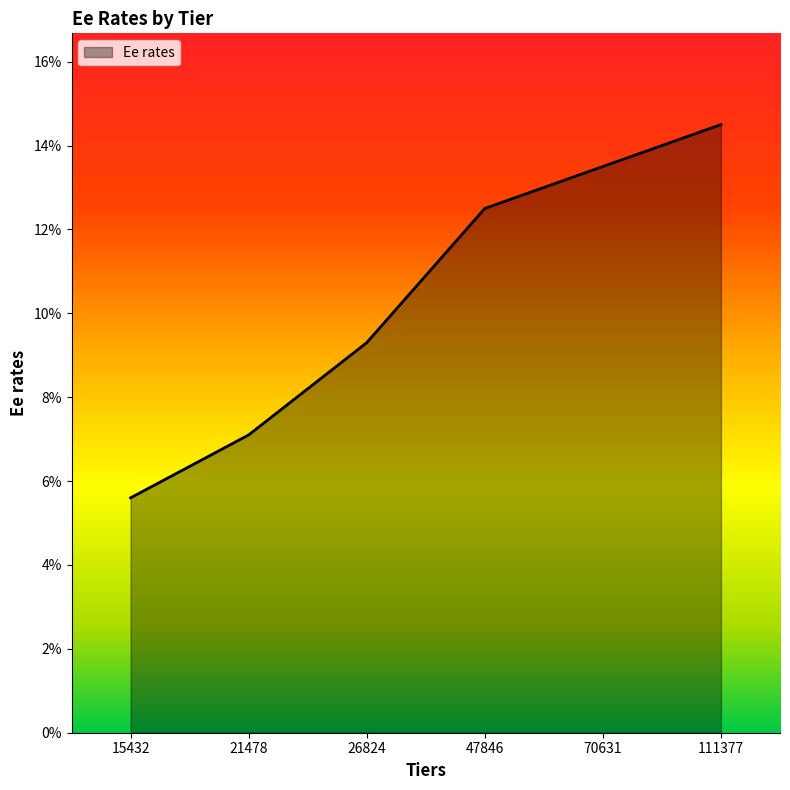

Where is the data nearest to the value 0?

15432